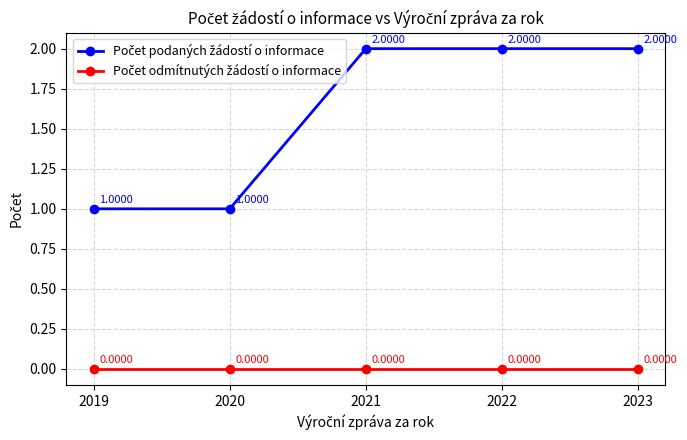

Does the chart display data point markers on the line(s)?

Yes